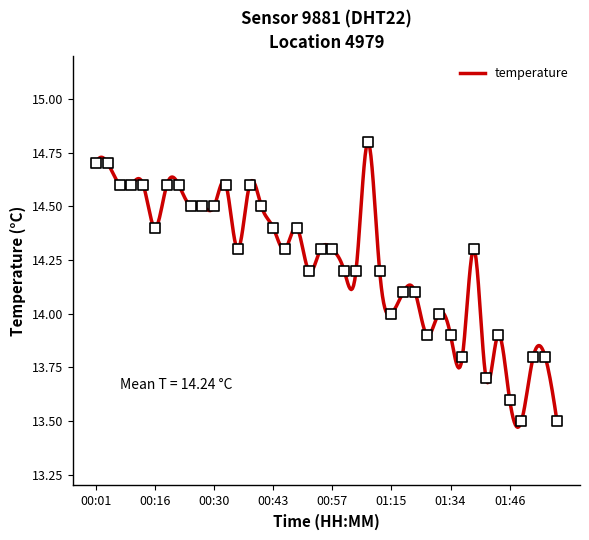

What is the change in value from 00:30 to 01:31?

-0.5